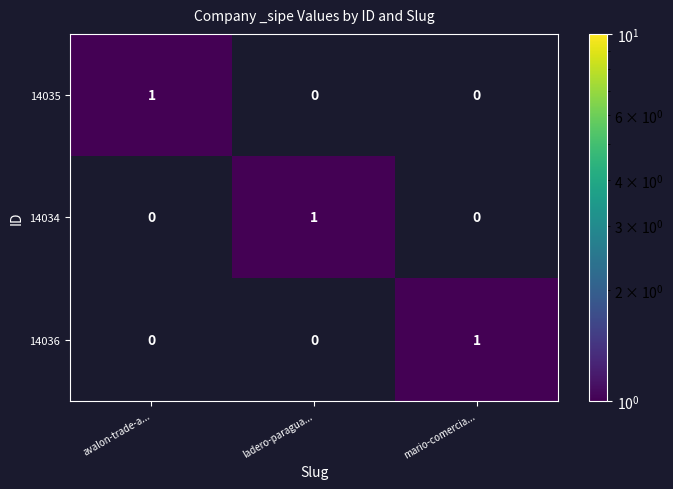

Which category has the highest value in the 14034 series?

ladero-paragua...